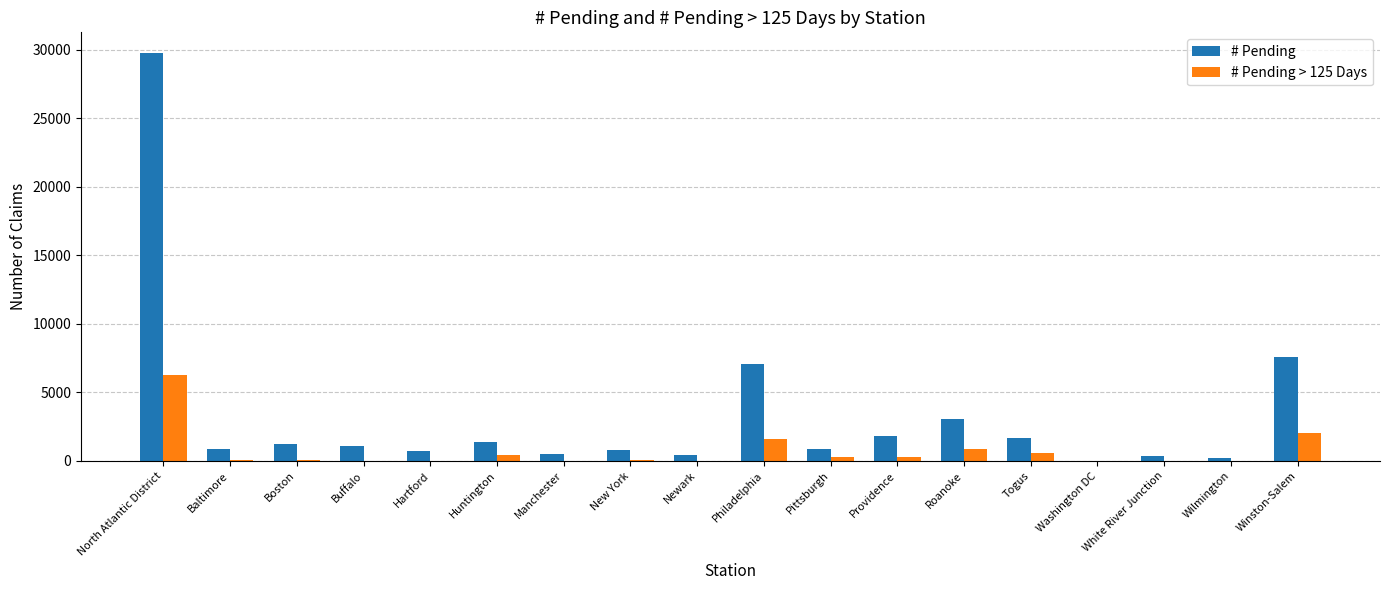

Which series has the largest total across all categories?

# Pending